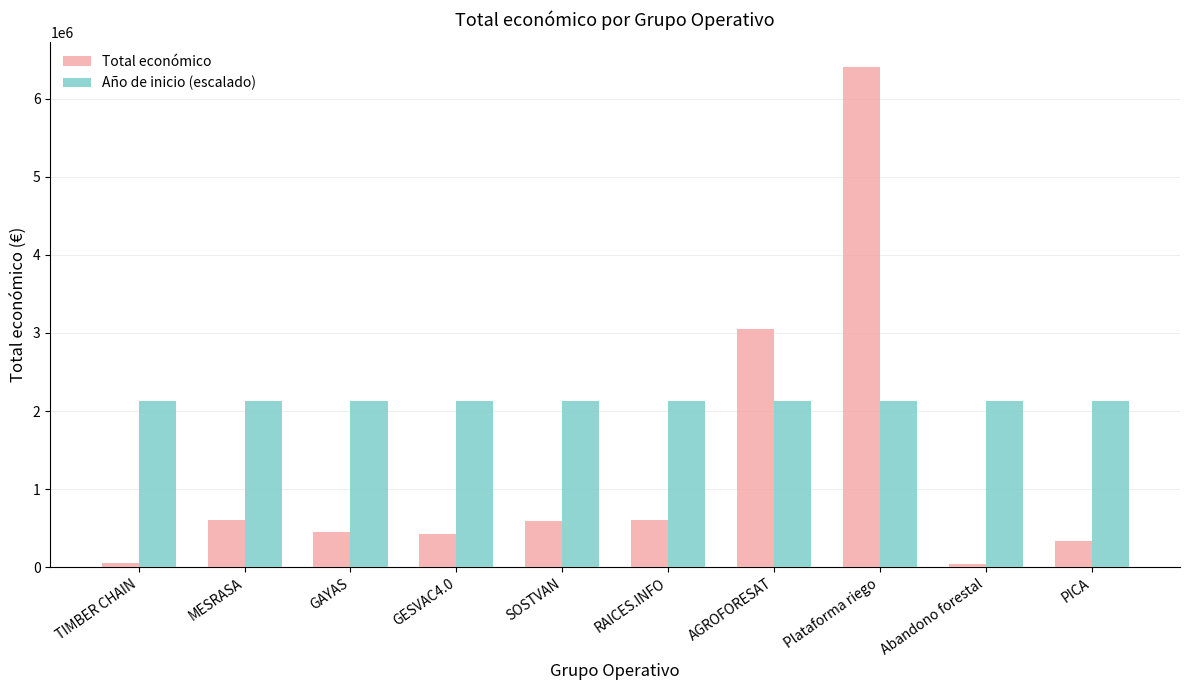

How many bars are there in total?

20